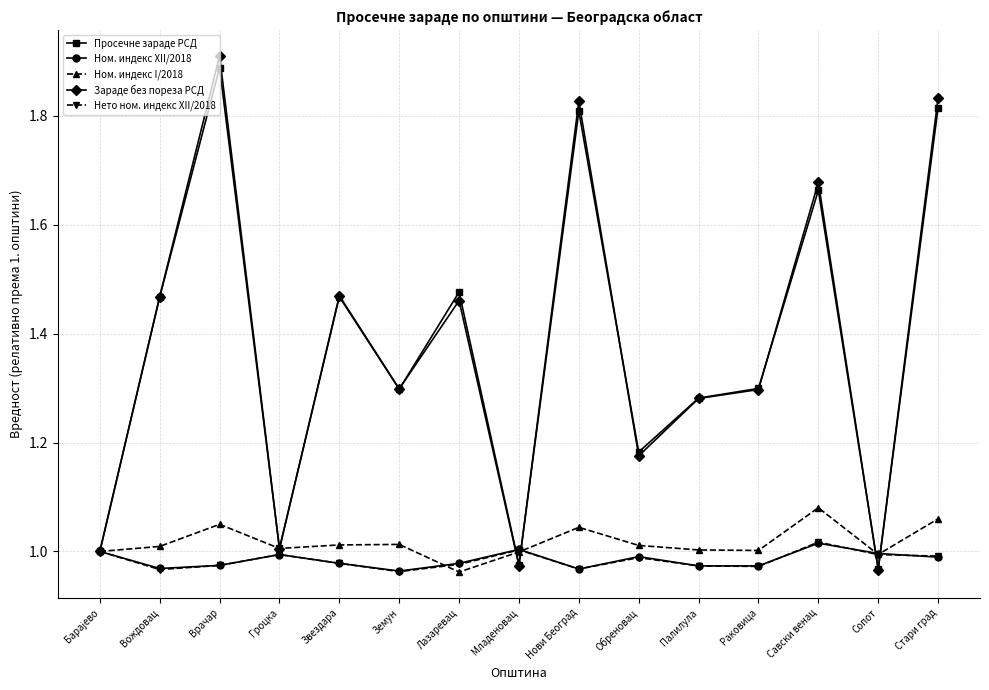

Which series has the largest range (max minus min)?

Зараде без пореза РСД